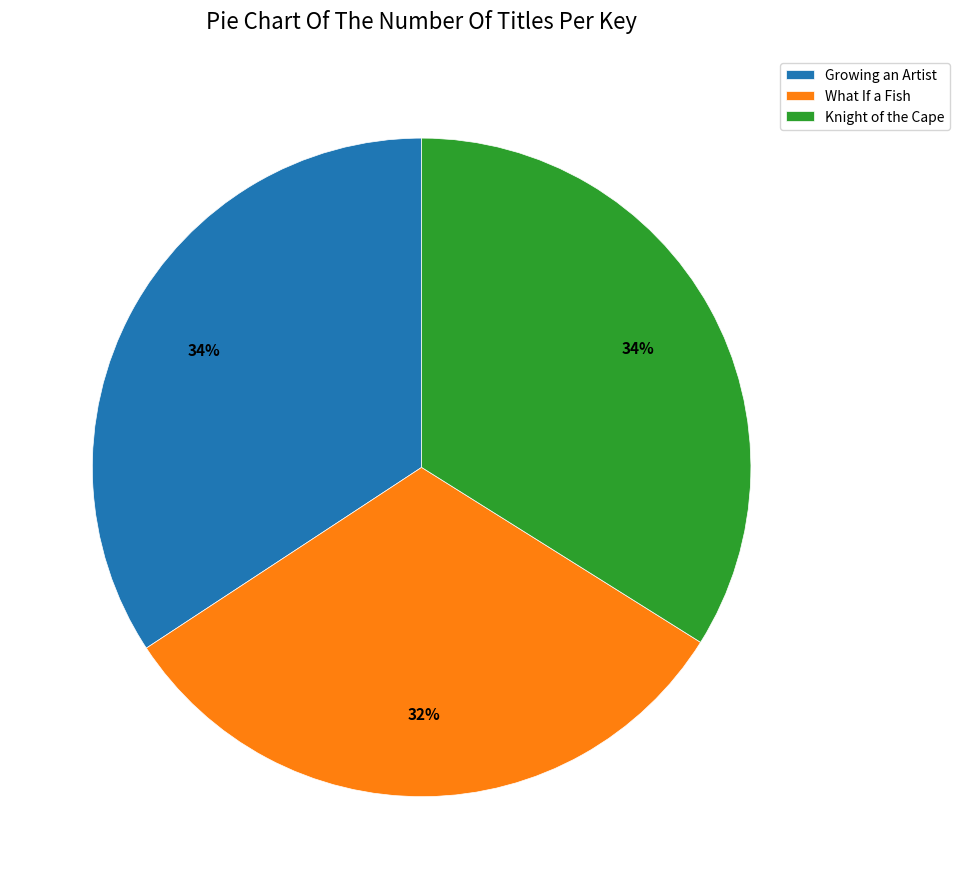

Is the sum of What If a Fish and Knight of the Cape greater than half?

Yes